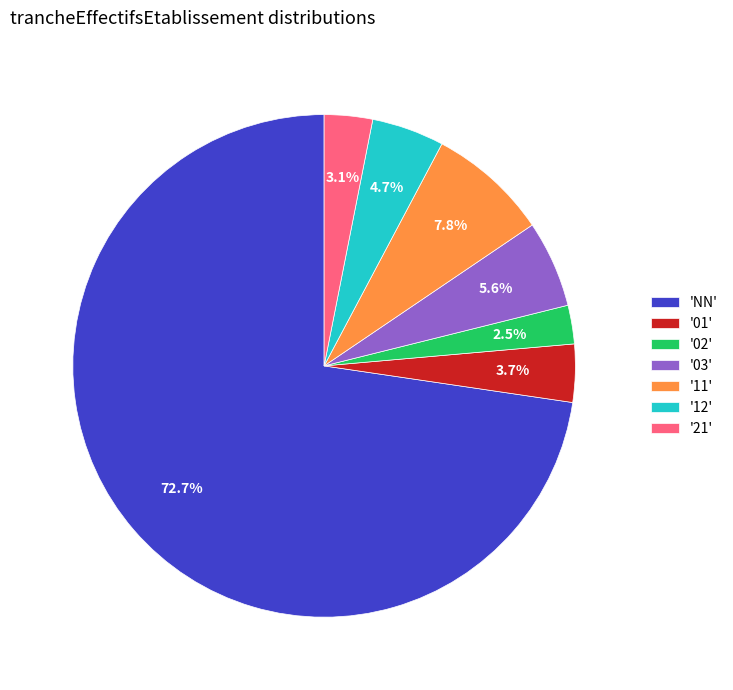

To the nearest percent, what is the average slice percentage?

14%